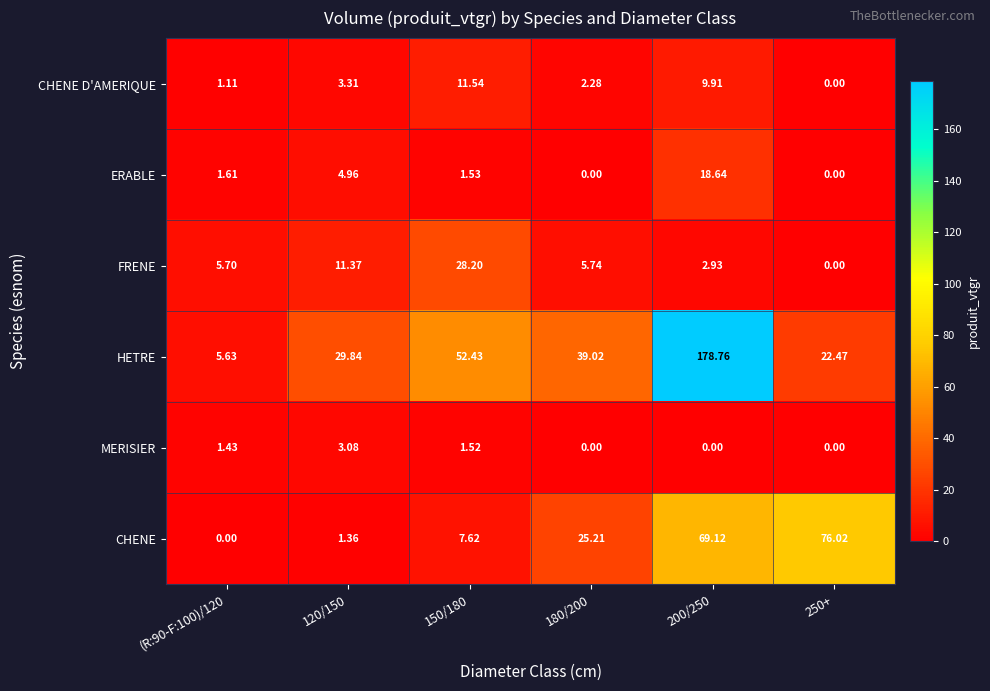

Which series changed the most between 120/150 and 200/250?

HETRE